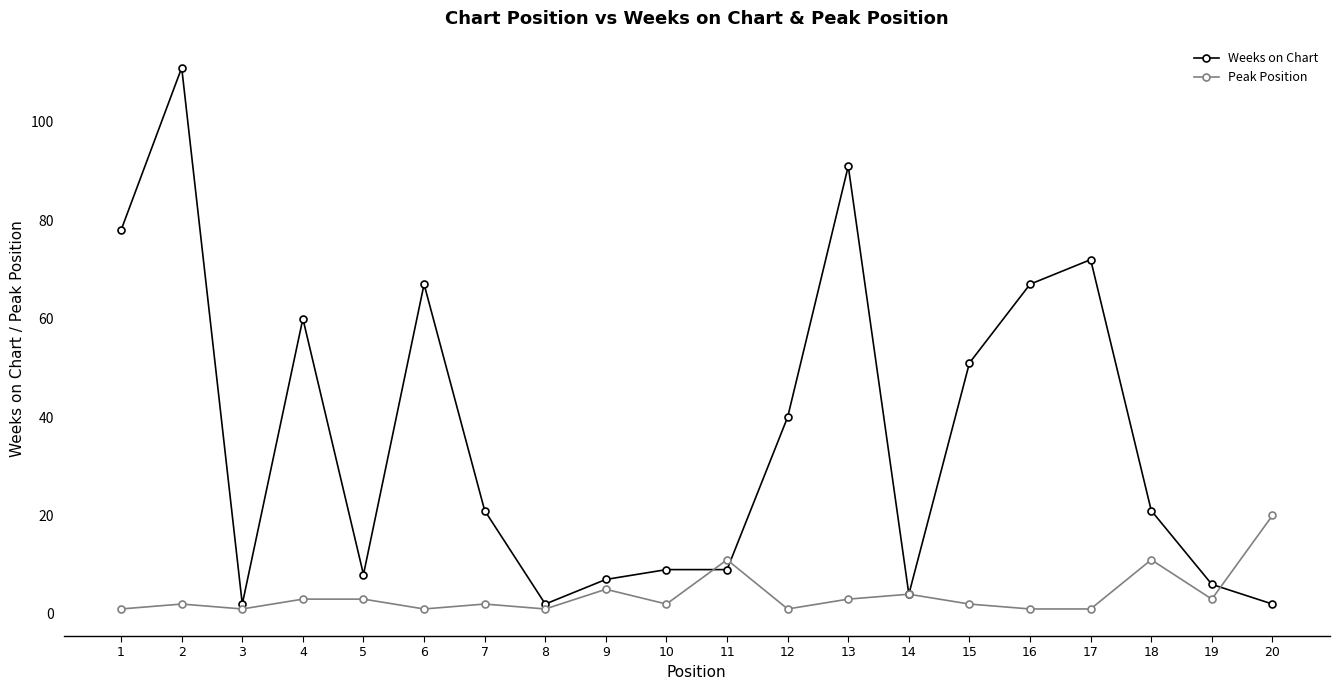

Which series has the largest range (max minus min)?

Weeks on Chart